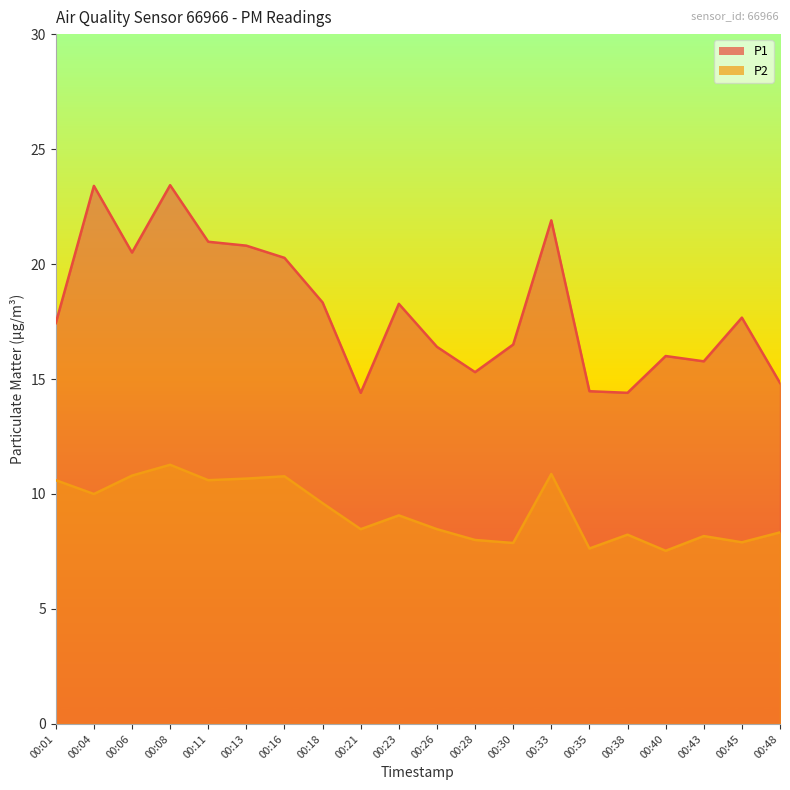

Does the chart have visible grid lines?

No